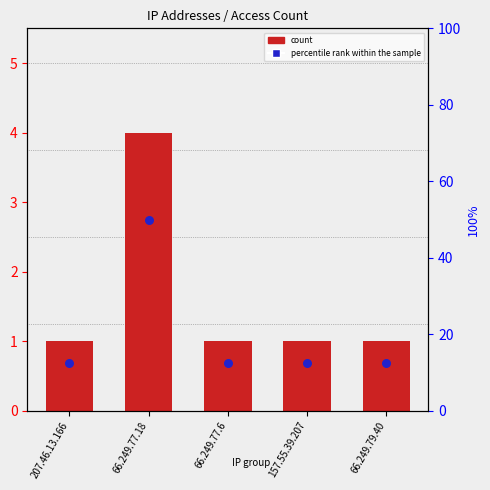

At how many categories does at least one series exceed 6?

5